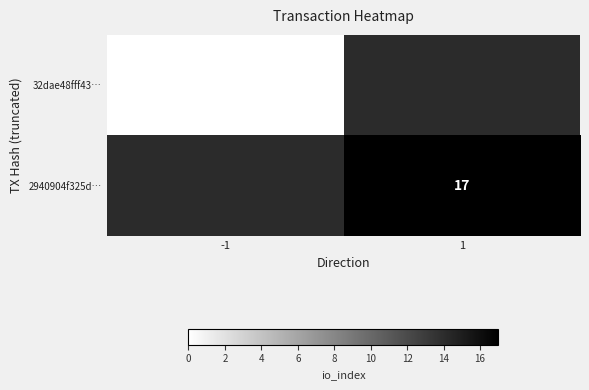

Is it true that 2940904f325d… equals 17 at 1?

True